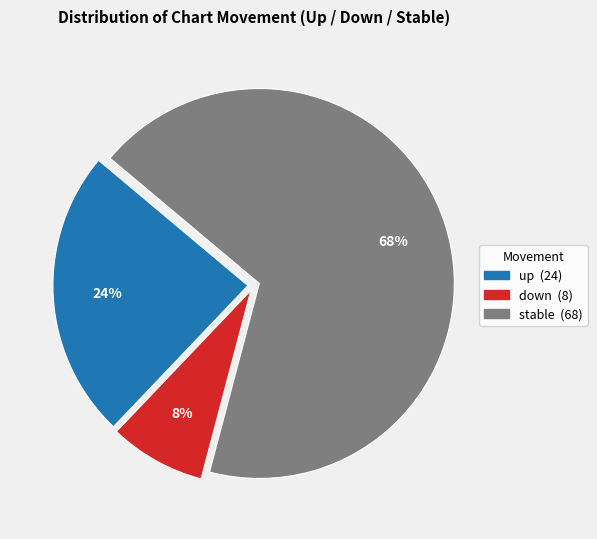

To the nearest percent, what is the average slice percentage?

33%